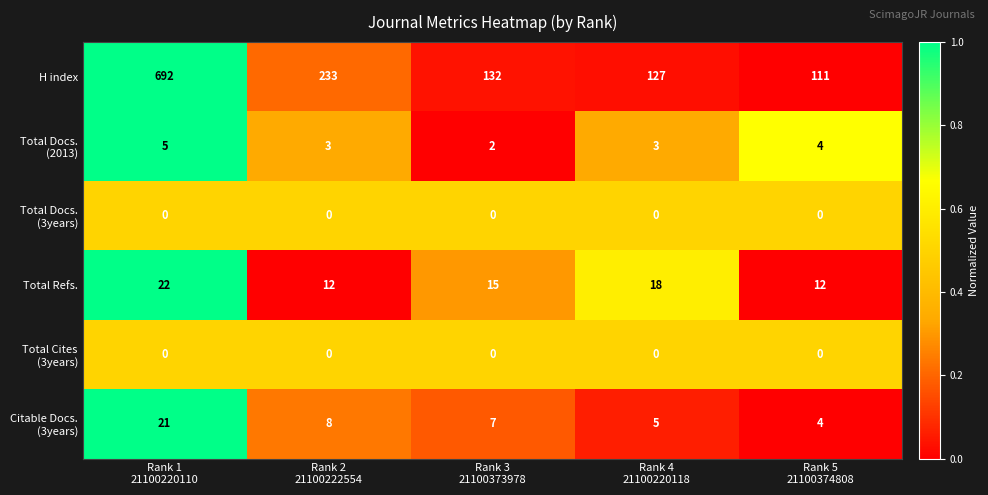

Which series has the largest total across all categories?

H index